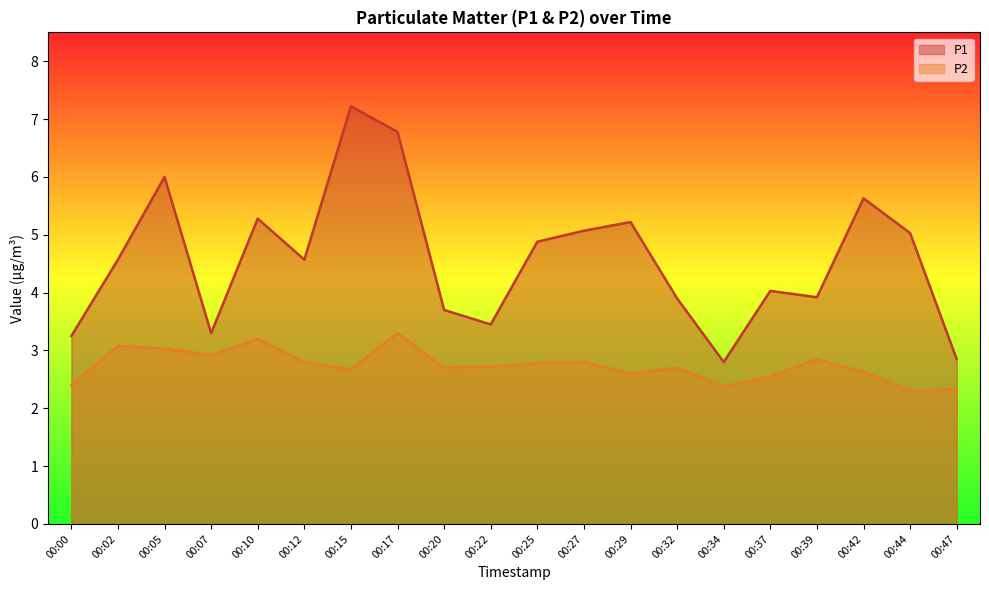

Is it true that P1 equals 12.9 at 00:15?

False